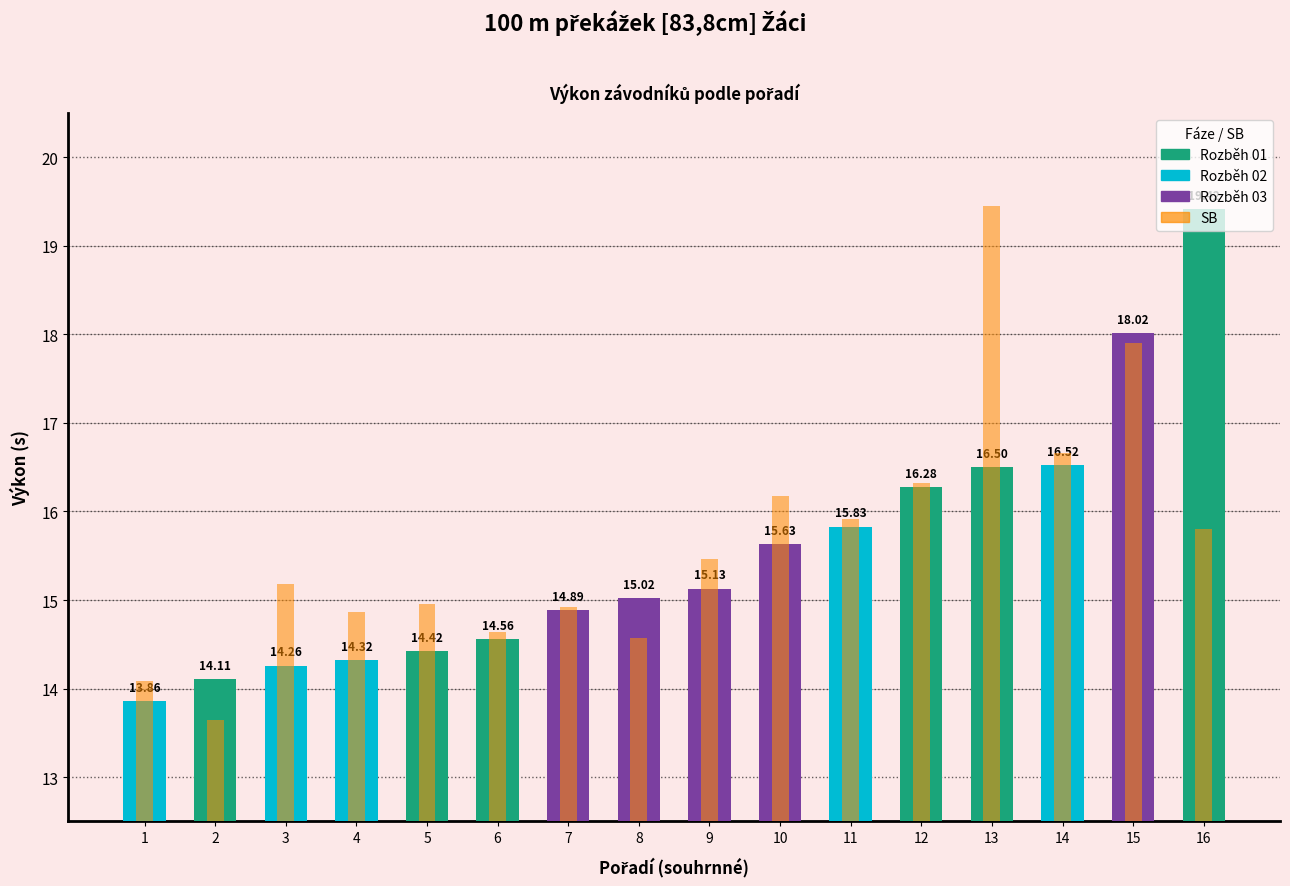

What is the spread (max minus min) of values at 6?

0.1